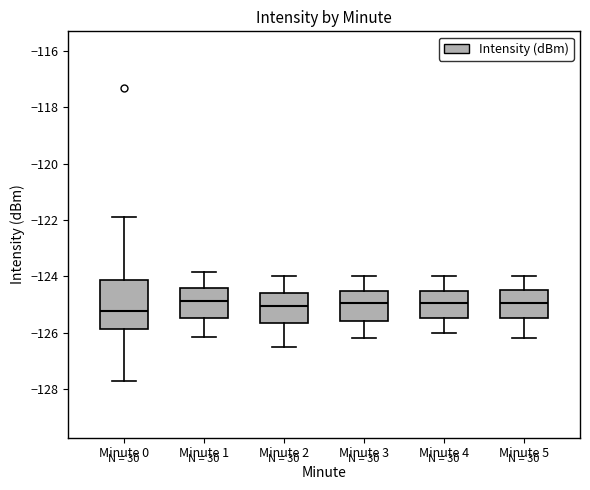

Which box is the tallest, from its lower edge to its upper edge?

Minute 0